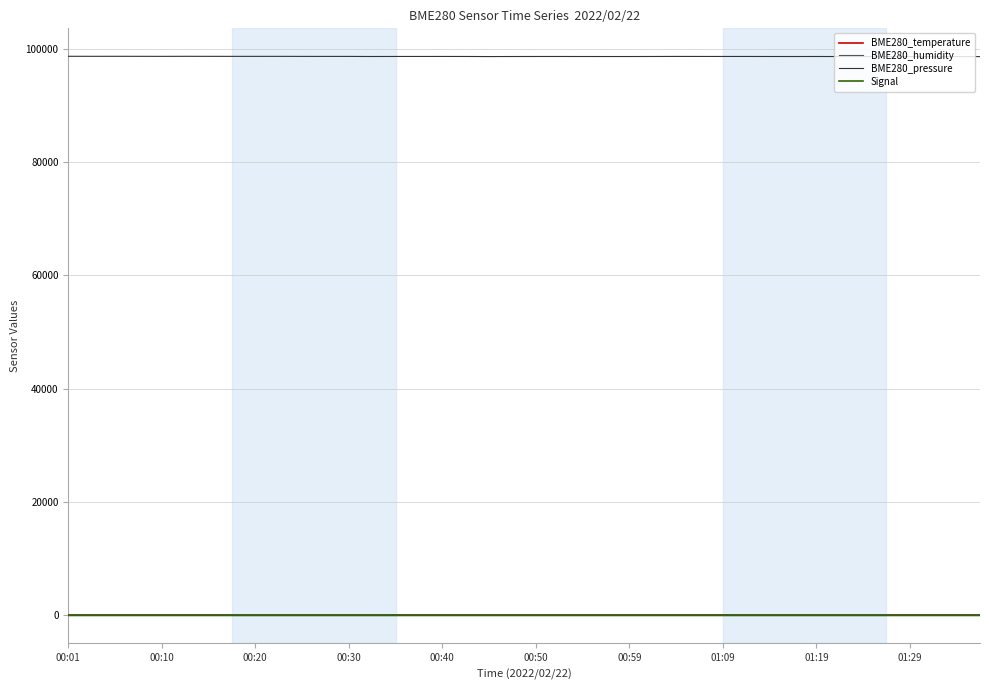

Which series has the largest range (max minus min)?

BME280_pressure